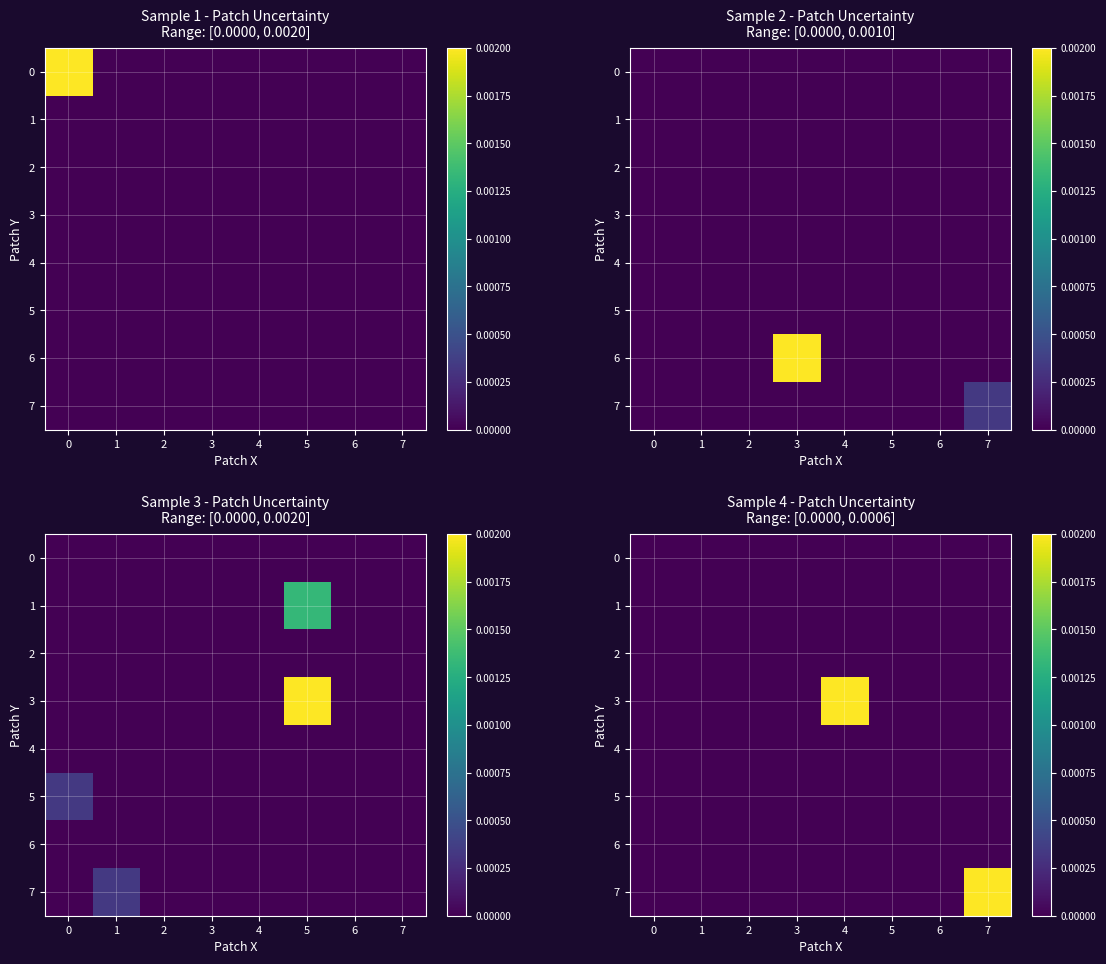

Which label corresponds to the largest value in the chart?

4